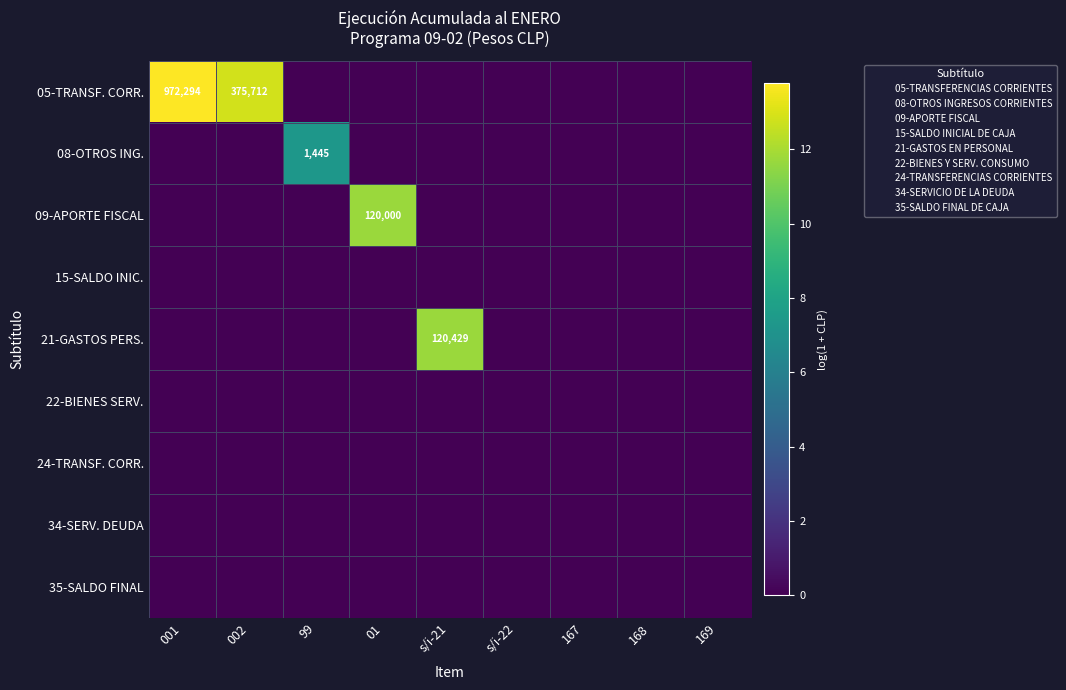

At 169, list the series in order from smallest to largest.

05-TRANSF. CORR., 08-OTROS ING., 09-APORTE FISCAL, 15-SALDO INIC., 21-GASTOS PERS., 22-BIENES SERV., 24-TRANSF. CORR., 34-SERV. DEUDA, 35-SALDO FINAL